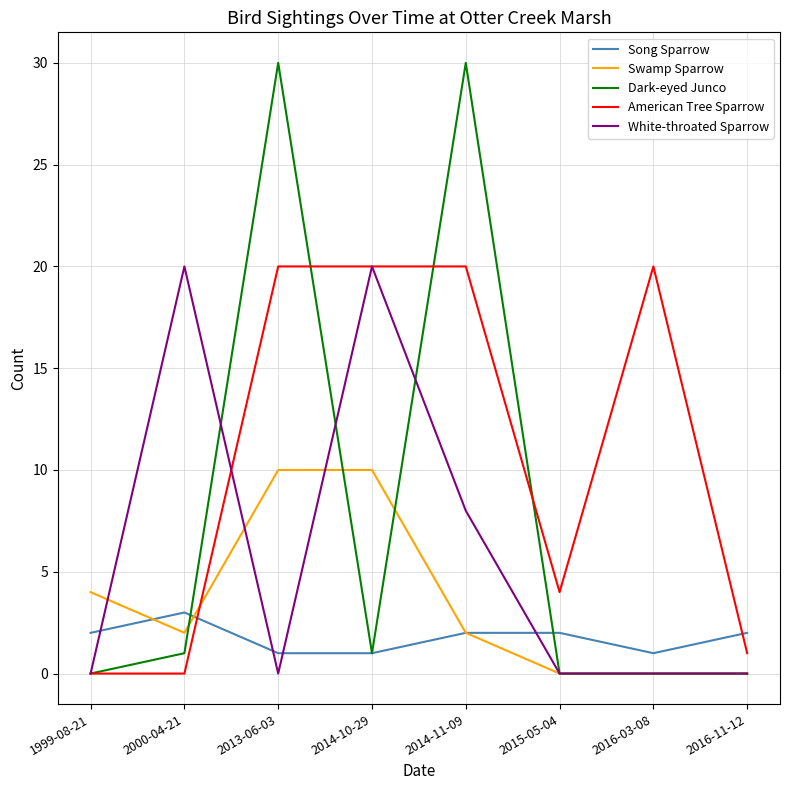

Reading left to right, list all the values displayed in this chart.

Song Sparrow: 2	3	1	1	2	2	1	2
Swamp Sparrow: 4	2	10	10	2	0	0	0
Dark-eyed Junco: 0	1	30	1	30	0	0	0
American Tree Sparrow: 0	0	20	20	20	4	20	1
White-throated Sparrow: 0	20	0	20	8	0	0	0